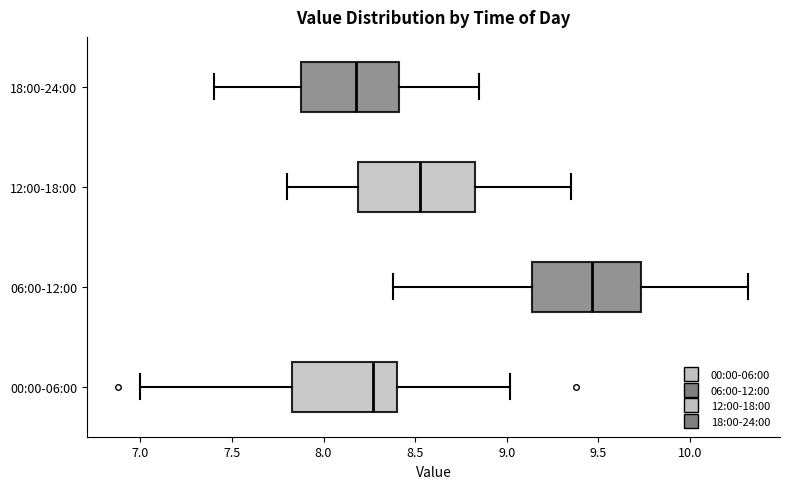

Where does the median line of the box for 18:00-24:00 sit on the x-axis? The values are not printed on the chart, so give them approximately, as read against the axis.

8.20